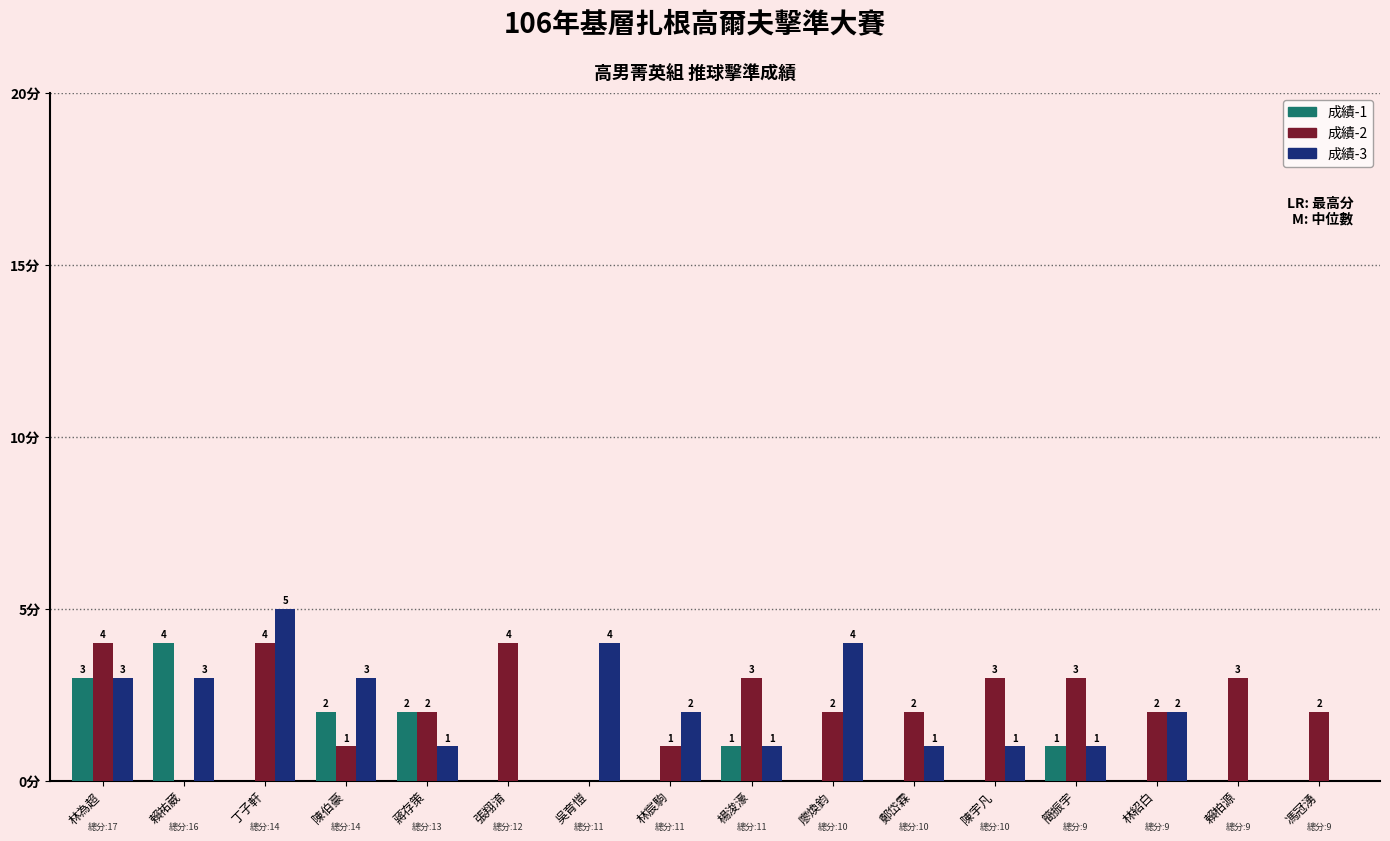

At which label does 成績-3 first exceed 2?

林為超